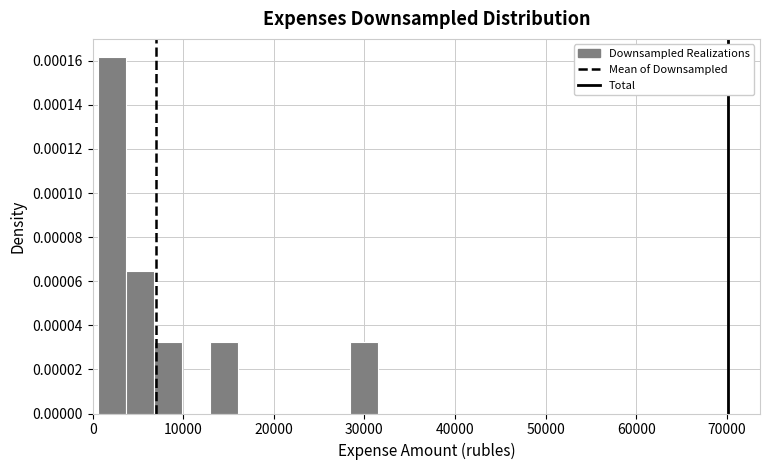

Around what value on the x-axis is the tallest bar? Give the approximate position of its centre, as read against the axis.

2000